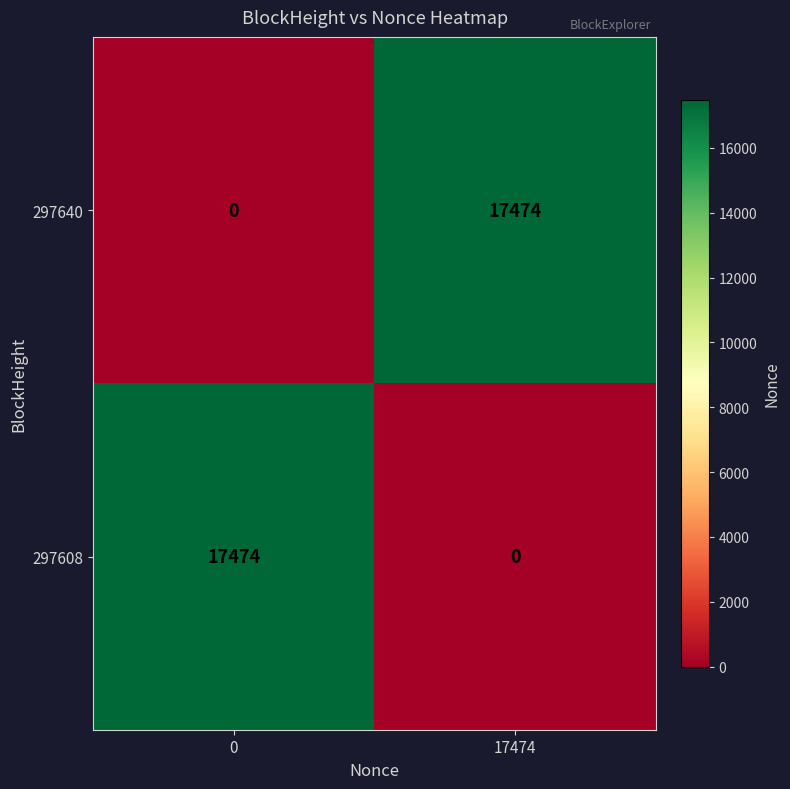

Reading left to right, list all the values displayed in this chart.

297640: 0	17474
297608: 17474	0